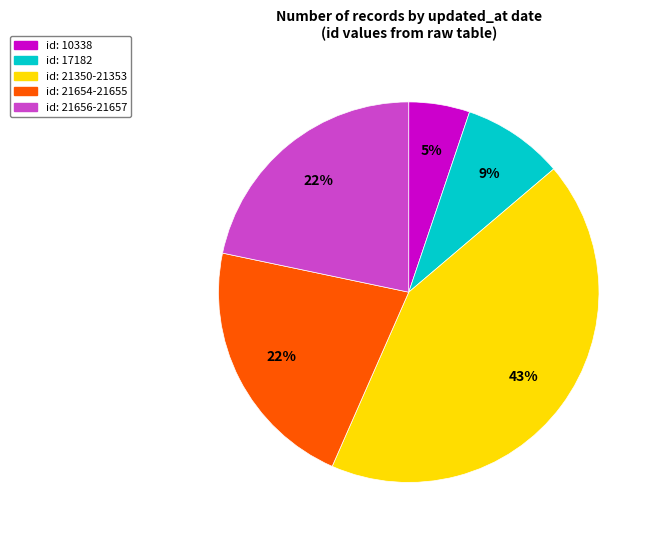

To the nearest percent, what is the average slice percentage?

20%